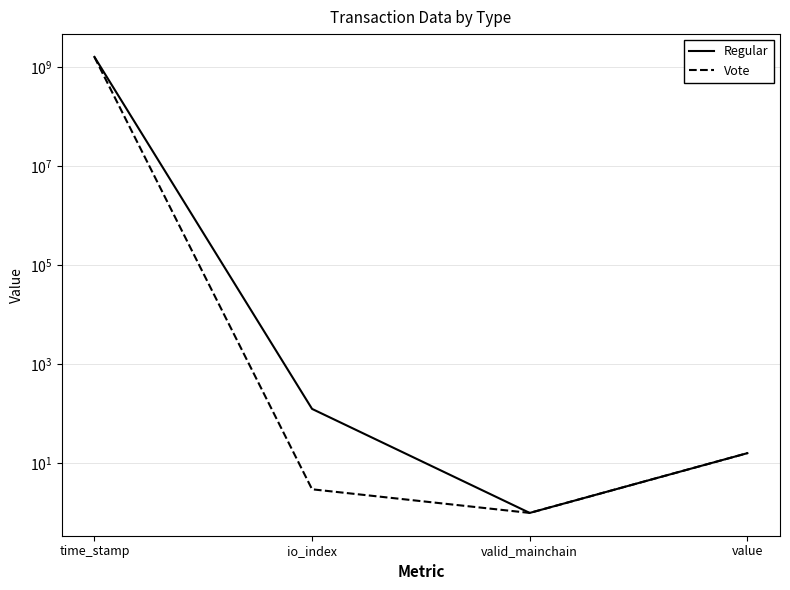

Is this an area chart (filled region under the line)?

No